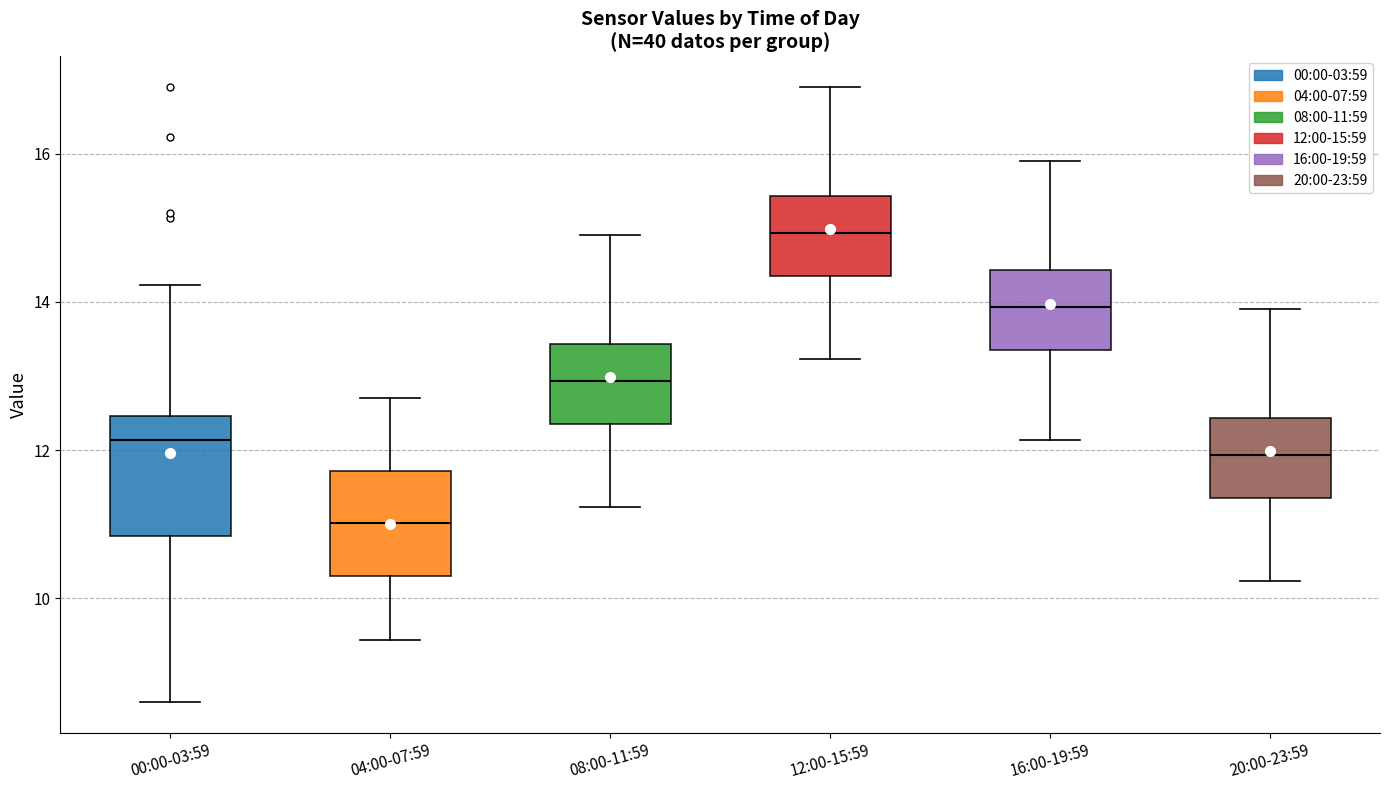

Which box is the tallest, from its lower edge to its upper edge?

00:00-03:59